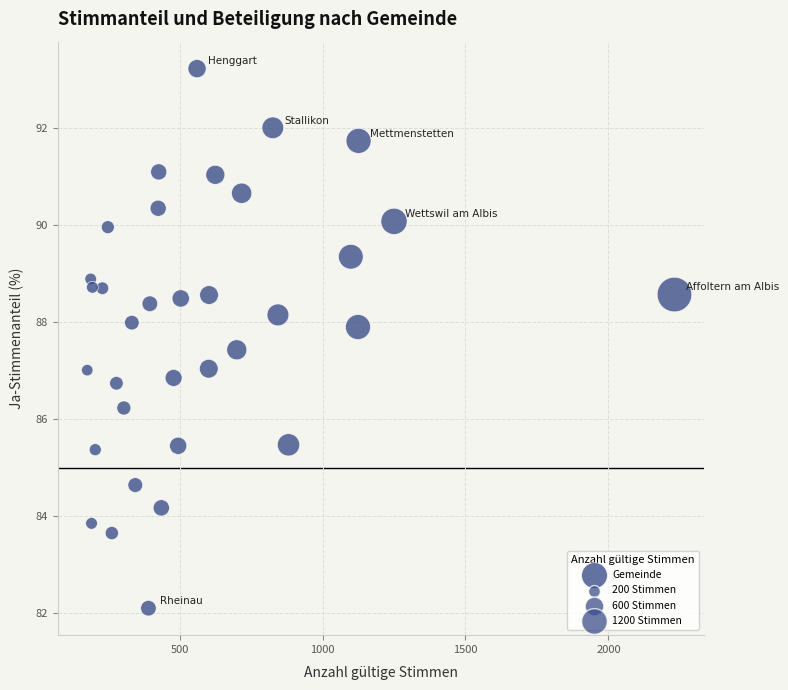

What is the range of X values (max minus min)?

2054.0